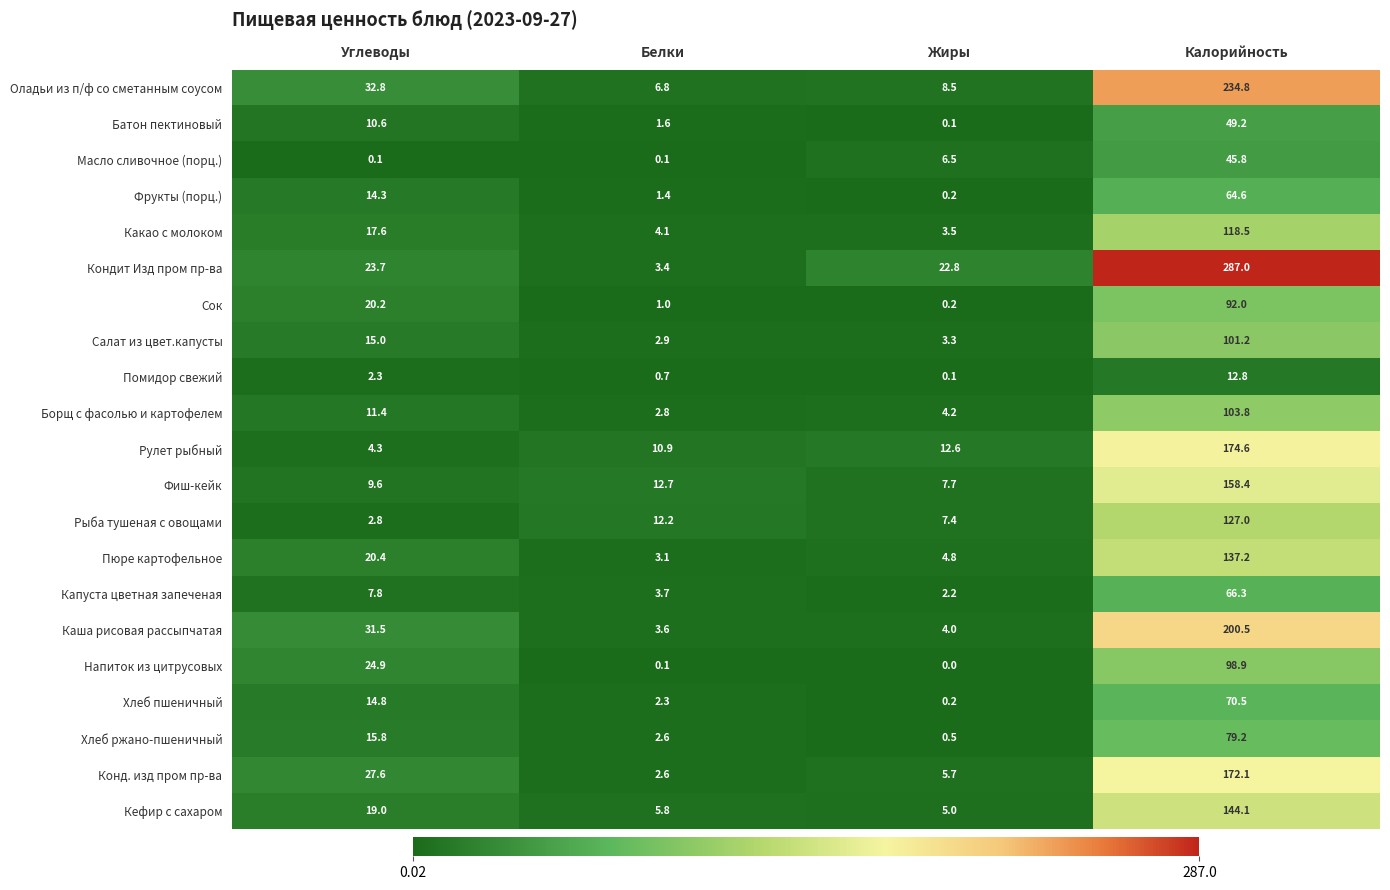

What is the difference between the highest and lowest values at Углеводы?

32.7